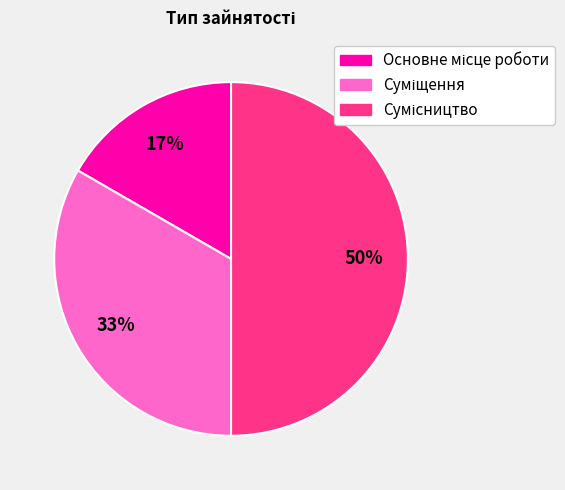

How many slices are in this pie chart?

3